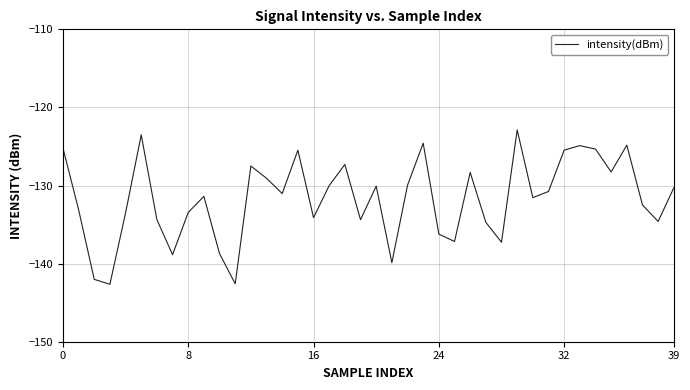

What is the greatest value displayed?

-122.9